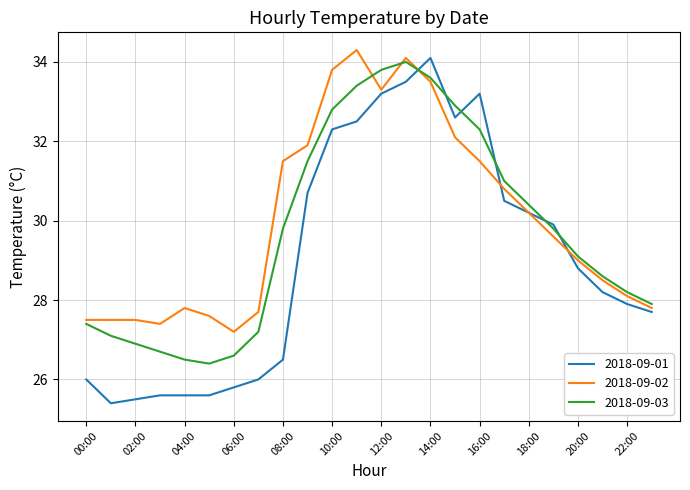

Does the chart have visible grid lines?

Yes